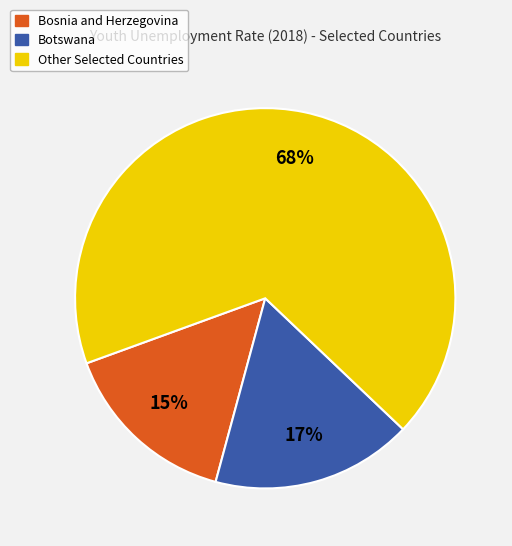

Which slice is the smallest?

Bosnia and Herzegovina